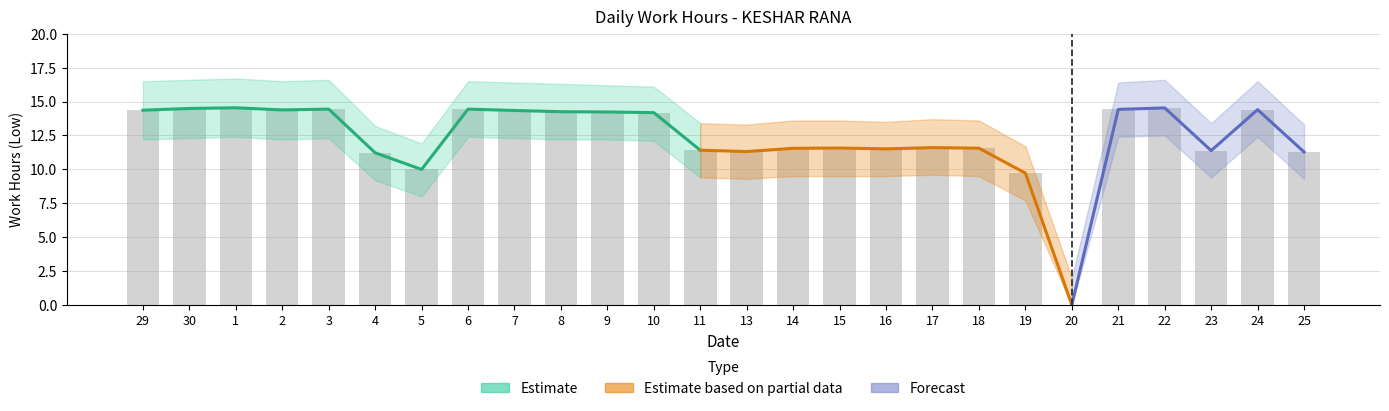

At how many categories does at least one series exceed 12?

23